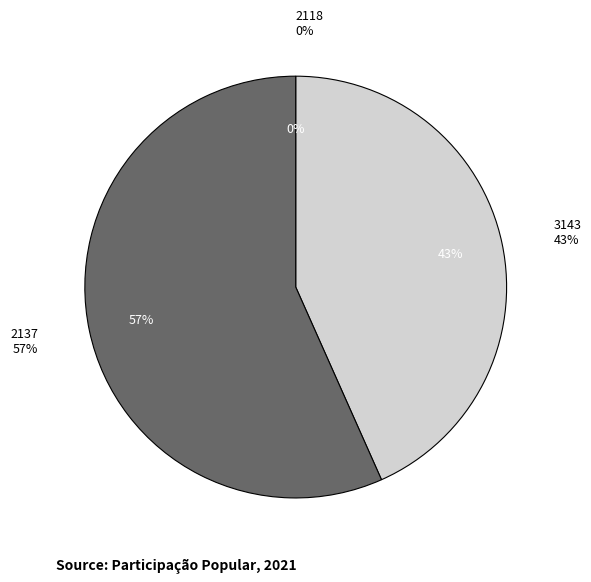

Which slice is the smallest?

2118